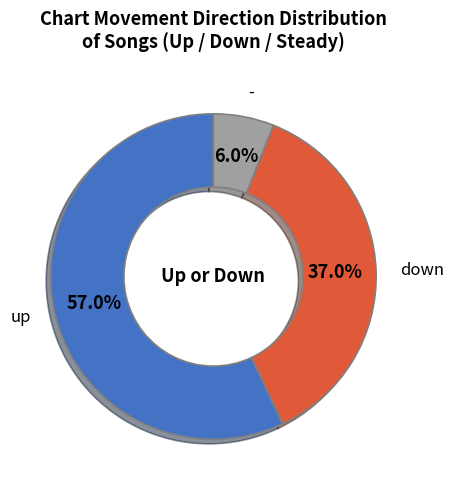

True or false: - accounts for 1% of the total.

False